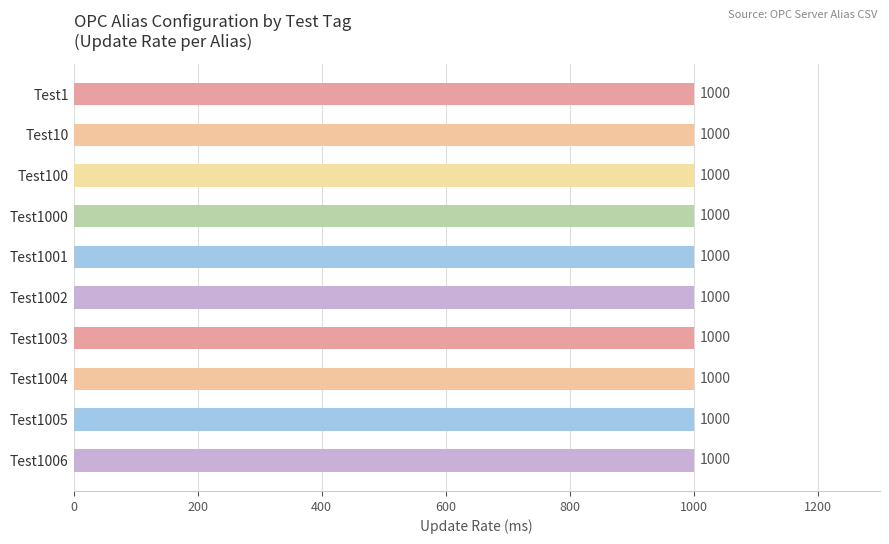

Is the value of UpdateRate 1000 at Test1 greater than the value of PollAlways 0 at Test1005?

Yes